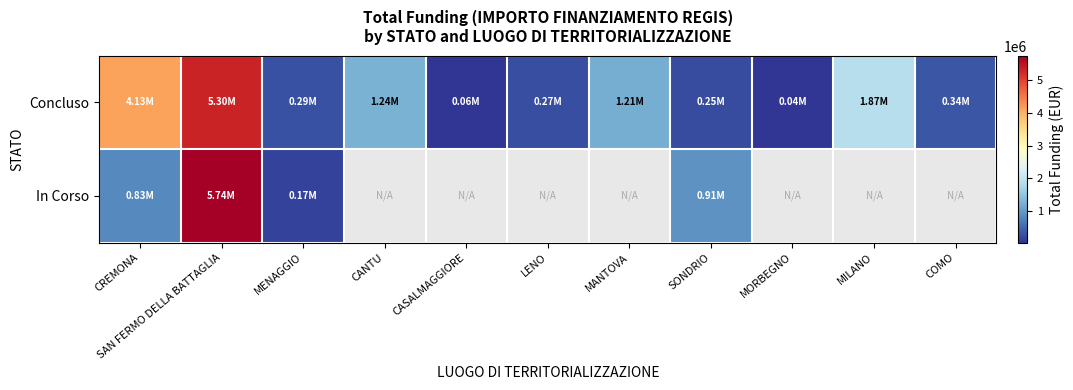

Which series has the largest range (max minus min)?

In Corso